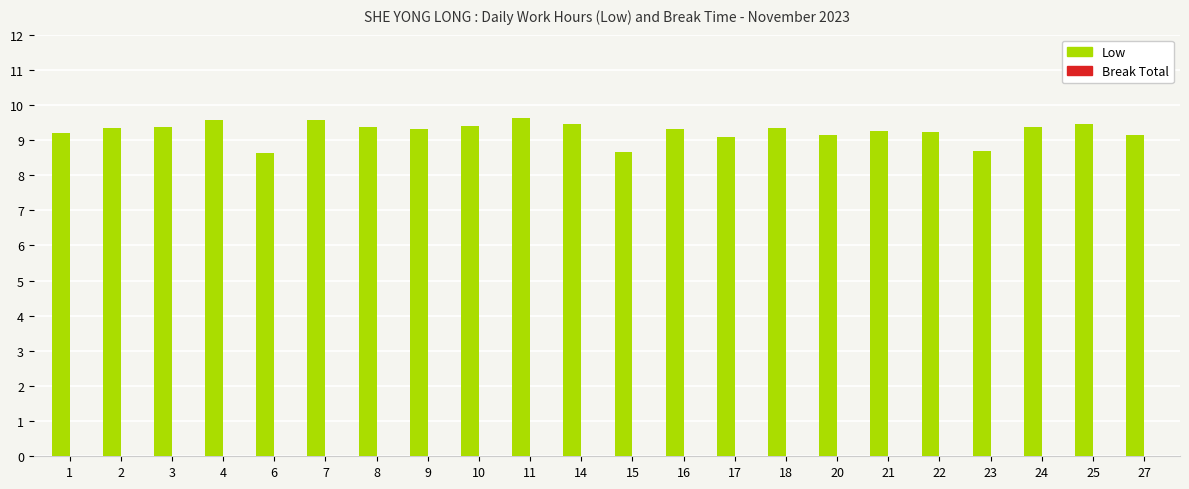

What is the minimum value shown in the chart?

8.6